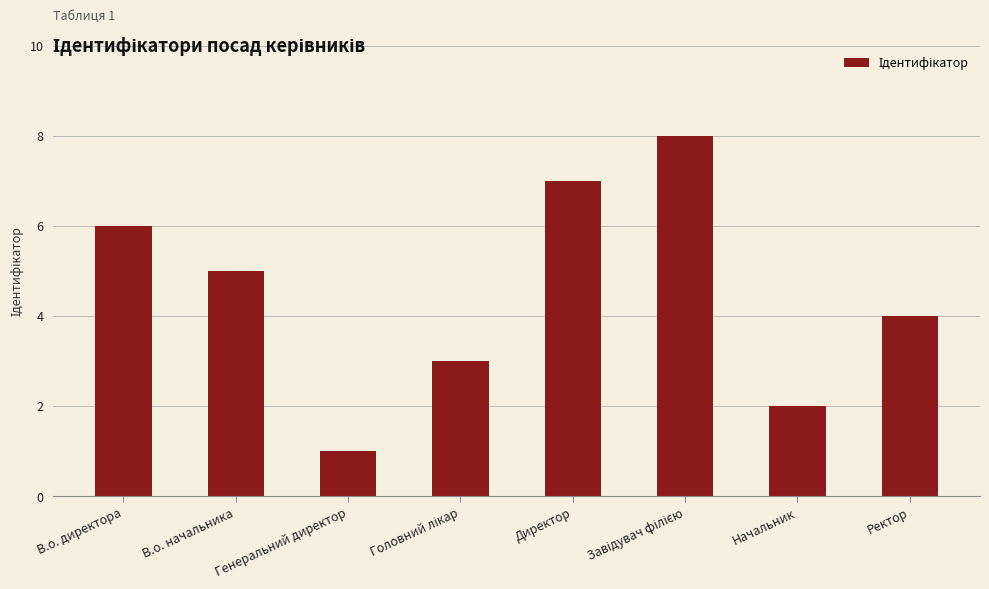

The value at В.о. директора is 6. True or false?

True